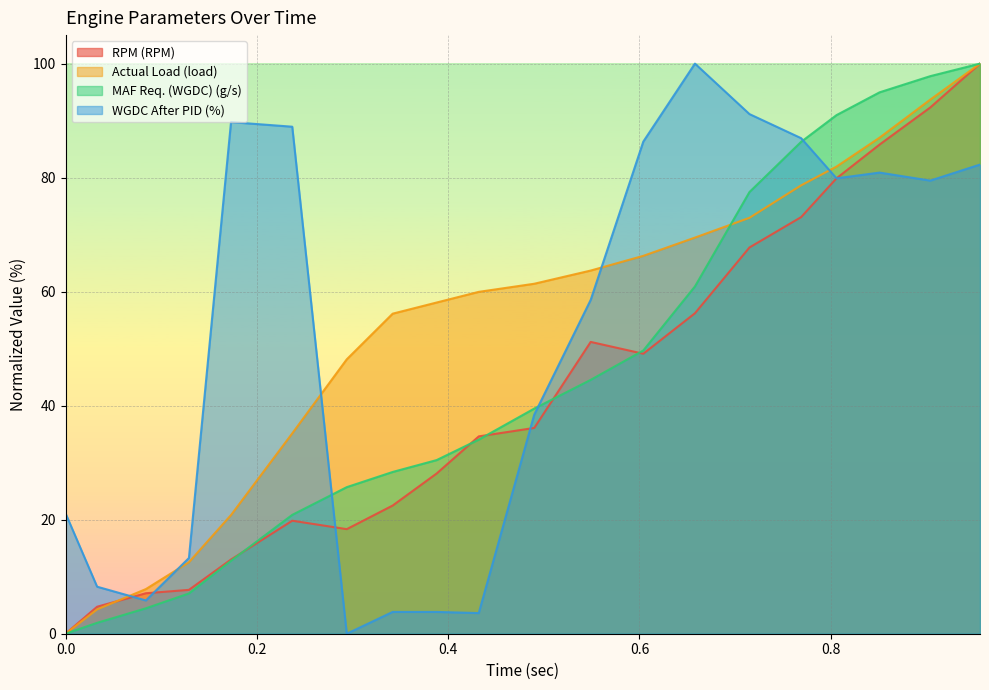

True or false: WGDC After PID (%) has a value of 8.2 at 0.033.

True